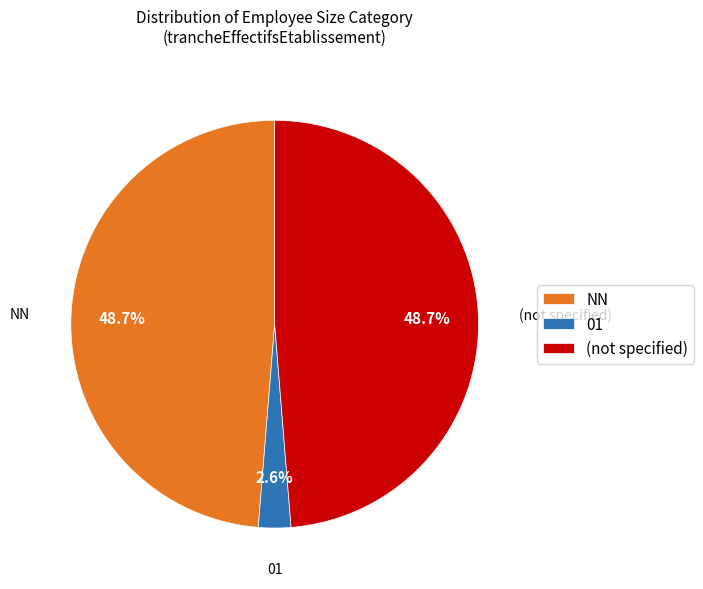

Does NN represent more than half of the total?

No